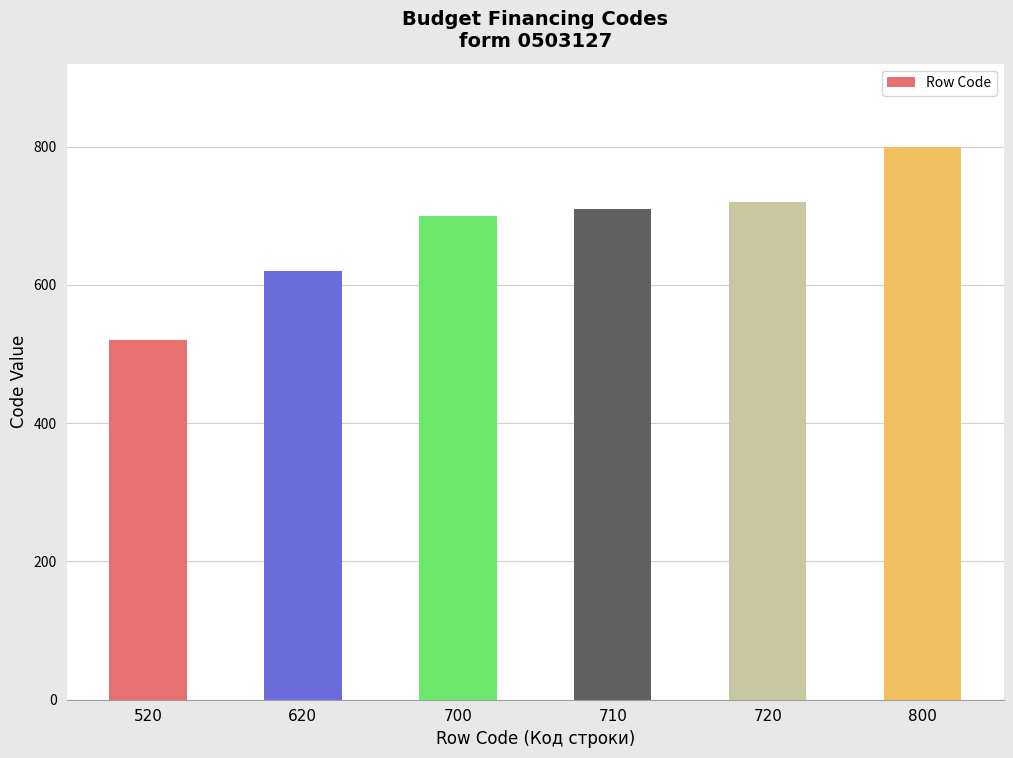

Reading left to right, transcribe all the data shown in this chart.

520=520	620=620	700=700	710=710	720=720	800=800